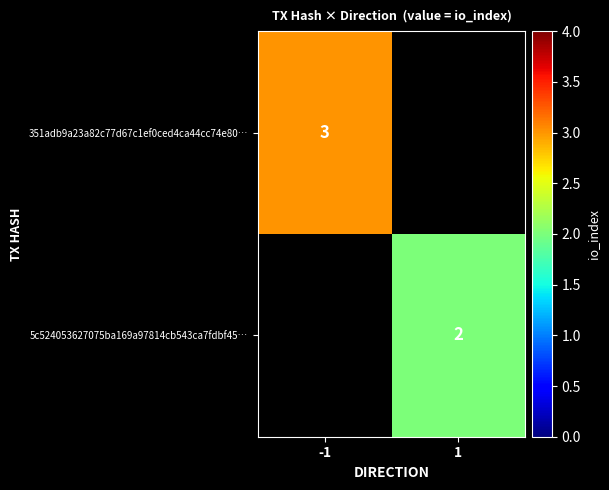

The 5c524053627075ba169a97814cb543ca7fdbf45… series shows 1 at 1. True or false?

False